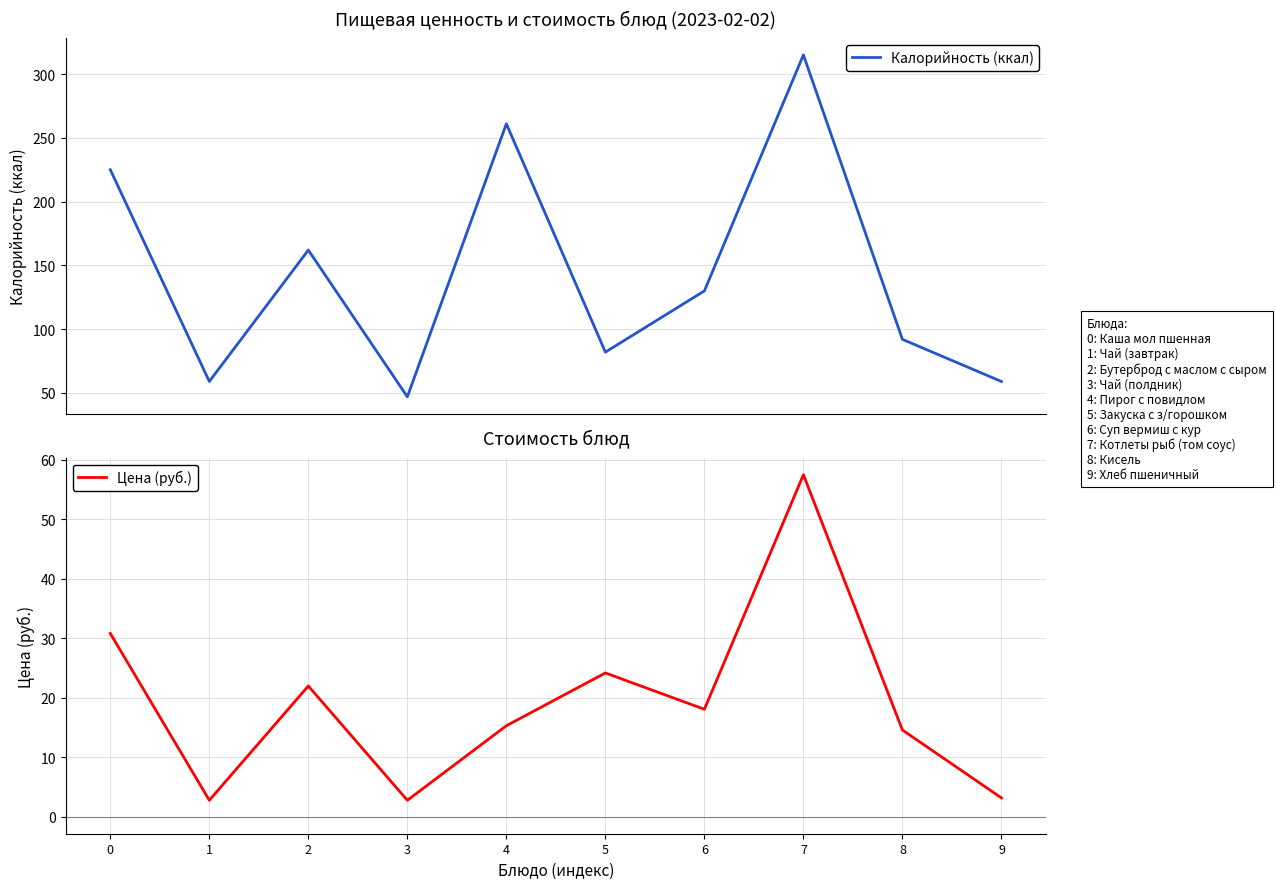

The Цена (руб.) series shows 30.8 at 0. True or false?

True